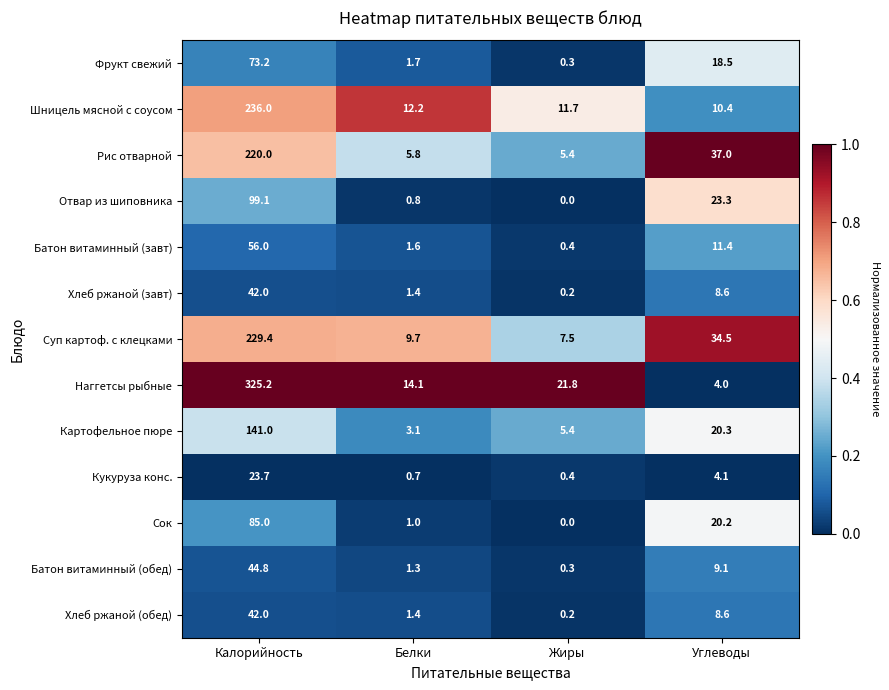

The Хлеб ржаной (завт) series shows 42.0 at Калорийность. True or false?

True